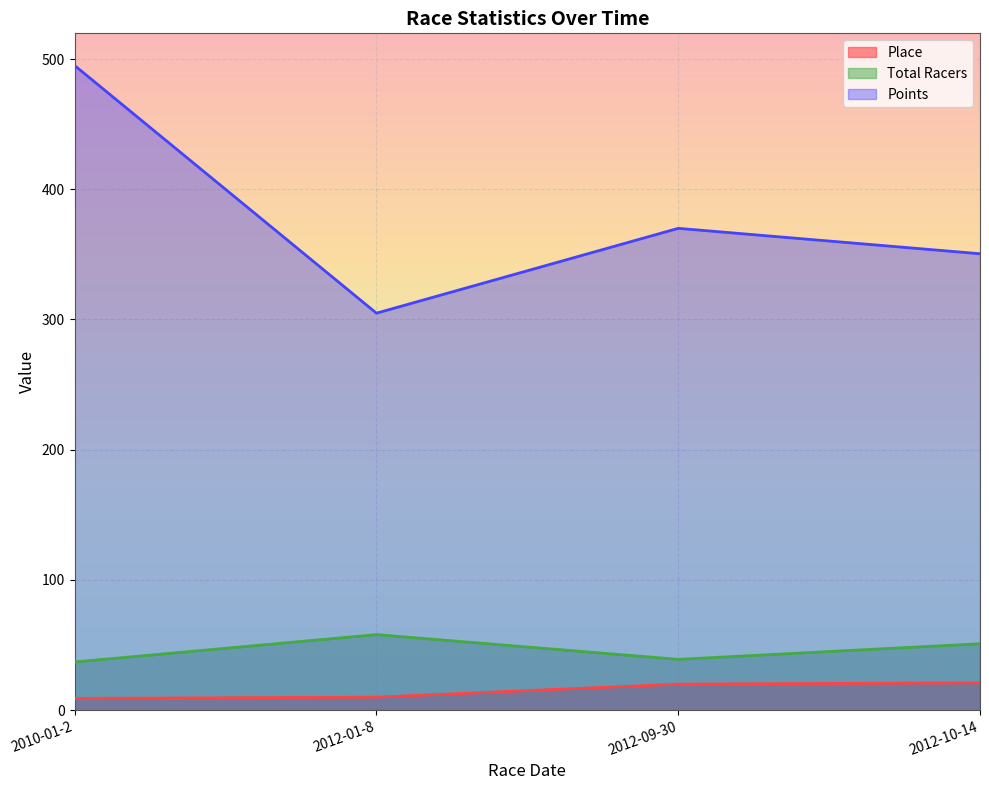

Which series has the largest range (max minus min)?

Points